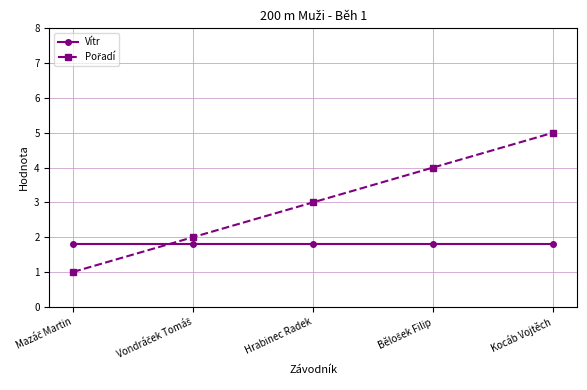

What value does the Vítr series have at Hrabinec Radek?

1.8